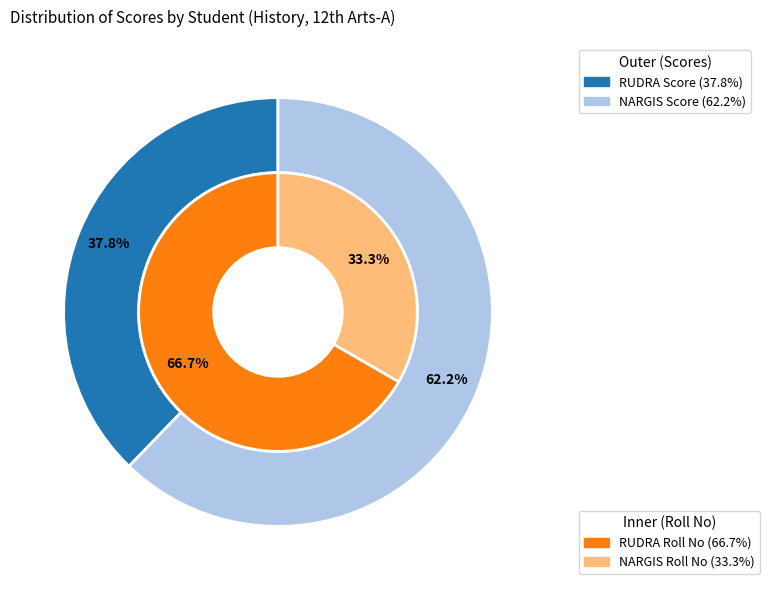

What is the majority slice?

RUDRA